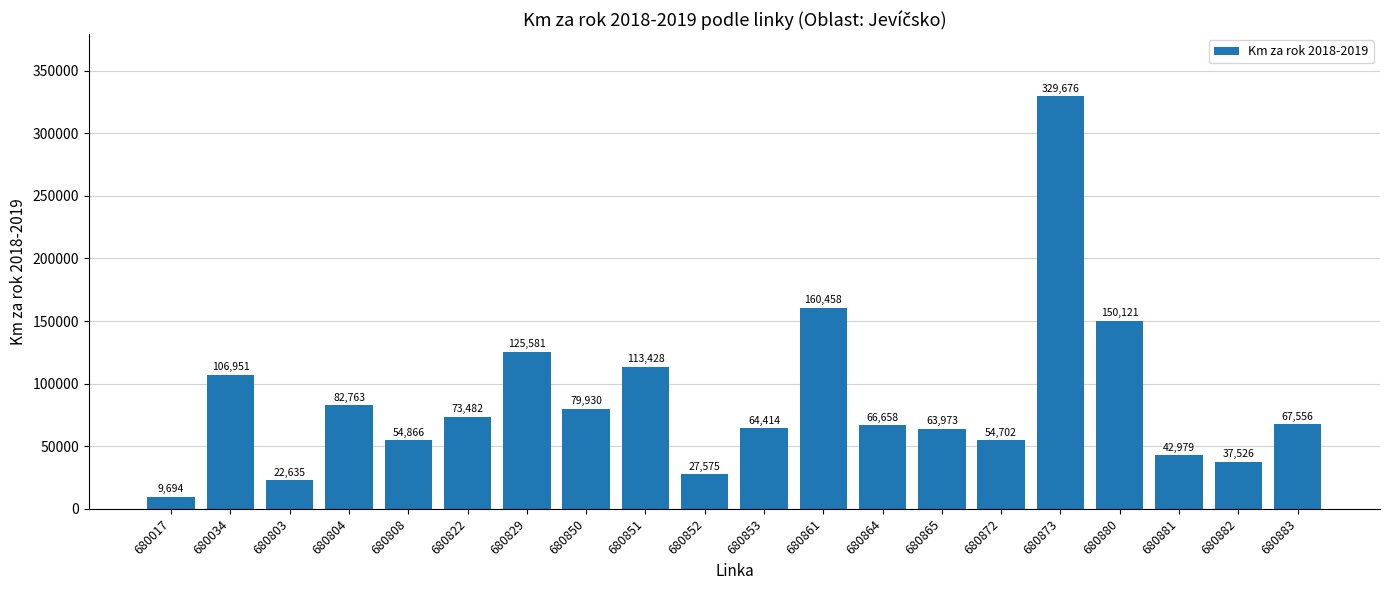

What is the ratio of the value at 680804 to the value at 680822?

1.1